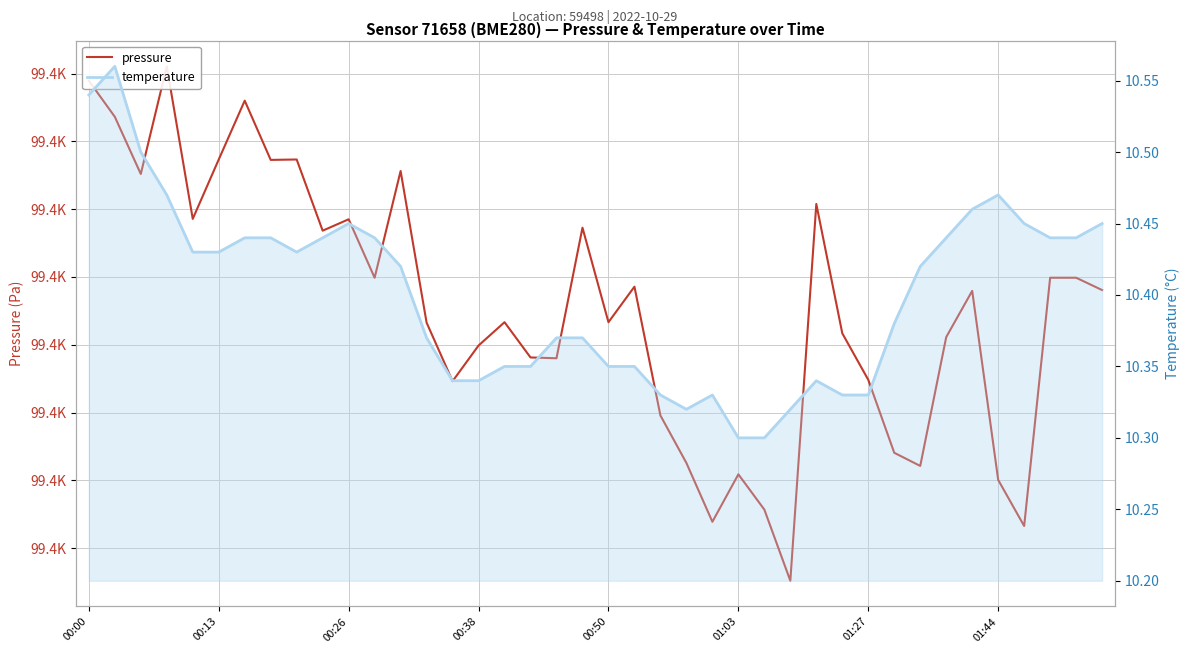

Is it true that pressure equals 99390.4 at 28?

True